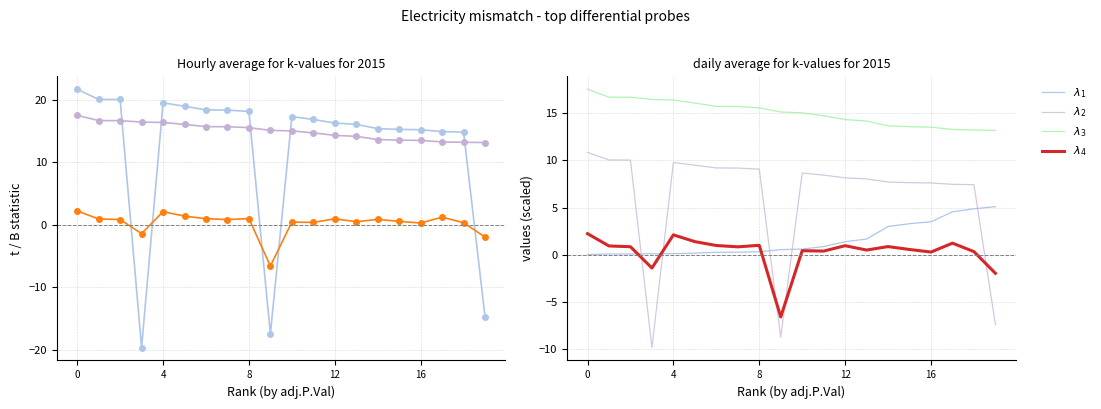

The value of t (×0.5) at 14 is 7.7. True or false?

True